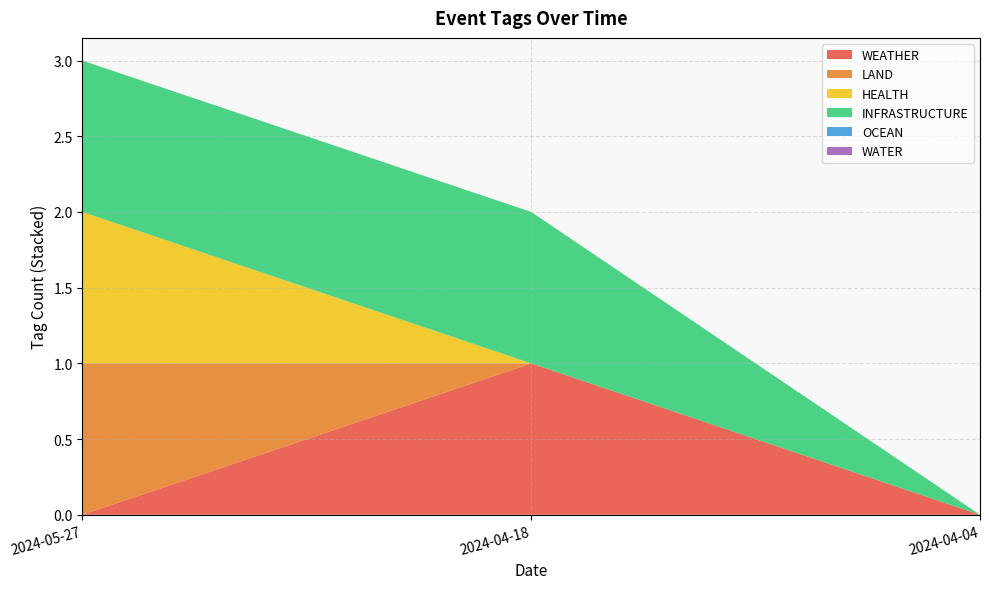

Reading right to left, list all the values displayed in this chart.

WEATHER: 2024-04-04=0	2024-04-18=1	2024-05-27=0
LAND: 2024-04-04=0	2024-04-18=0	2024-05-27=1
HEALTH: 2024-04-04=0	2024-04-18=0	2024-05-27=1
INFRASTRUCTURE: 2024-04-04=0	2024-04-18=1	2024-05-27=1
OCEAN: 2024-04-04=0	2024-04-18=0	2024-05-27=0
WATER: 2024-04-04=0	2024-04-18=0	2024-05-27=0